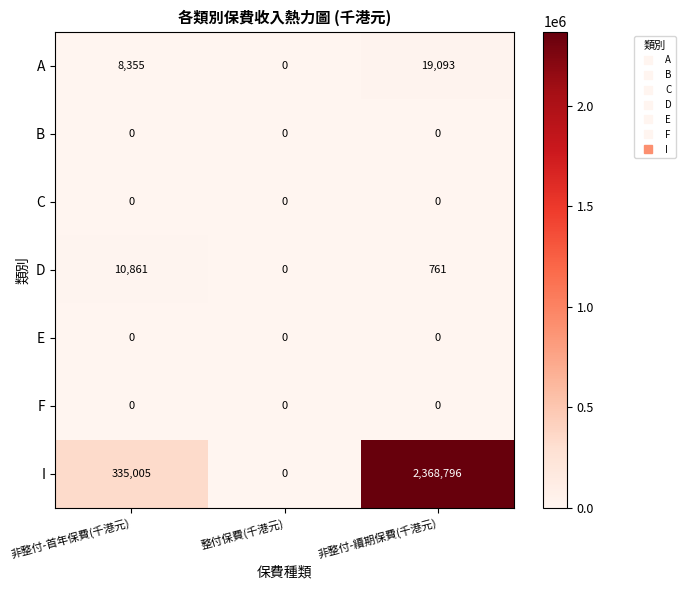

Which series has the largest range (max minus min)?

I